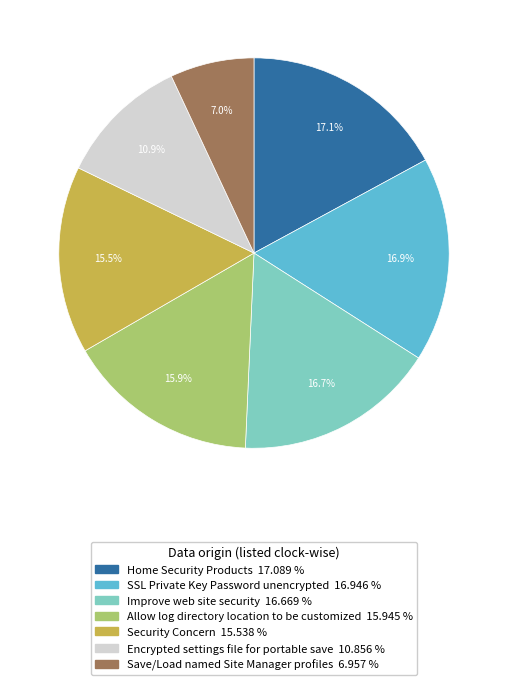

Between Save/Load named Site Manager profiles and Home Security Products, which is larger?

Home Security Products